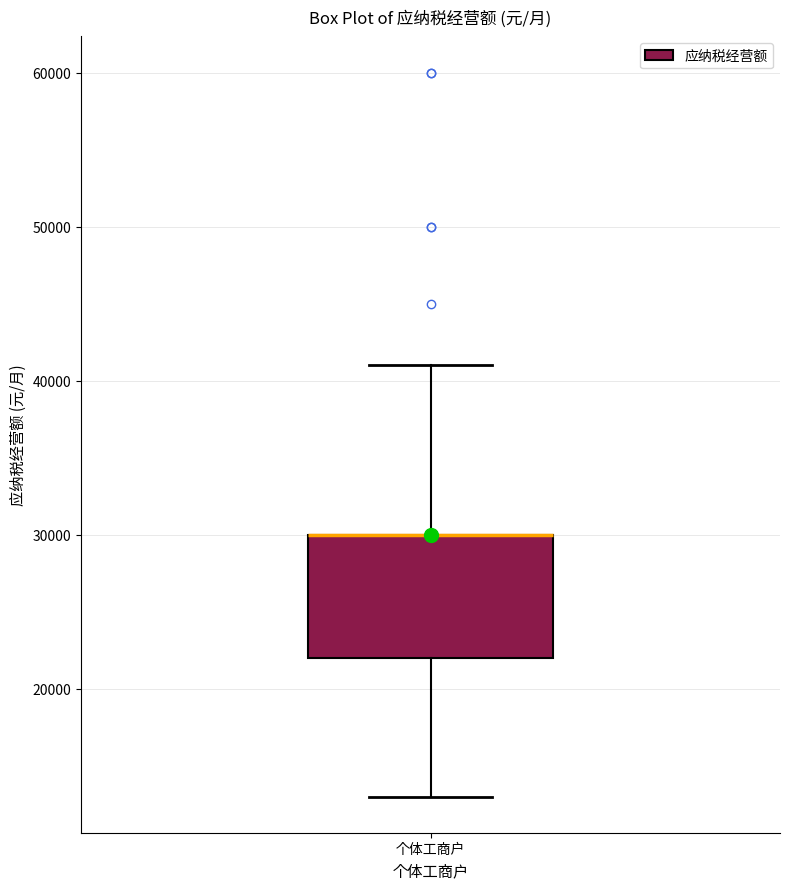

Where does the upper whisker of the box for 个体工商户 end on the y-axis? The values are not printed on the chart, so give them approximately, as read against the axis.

41000